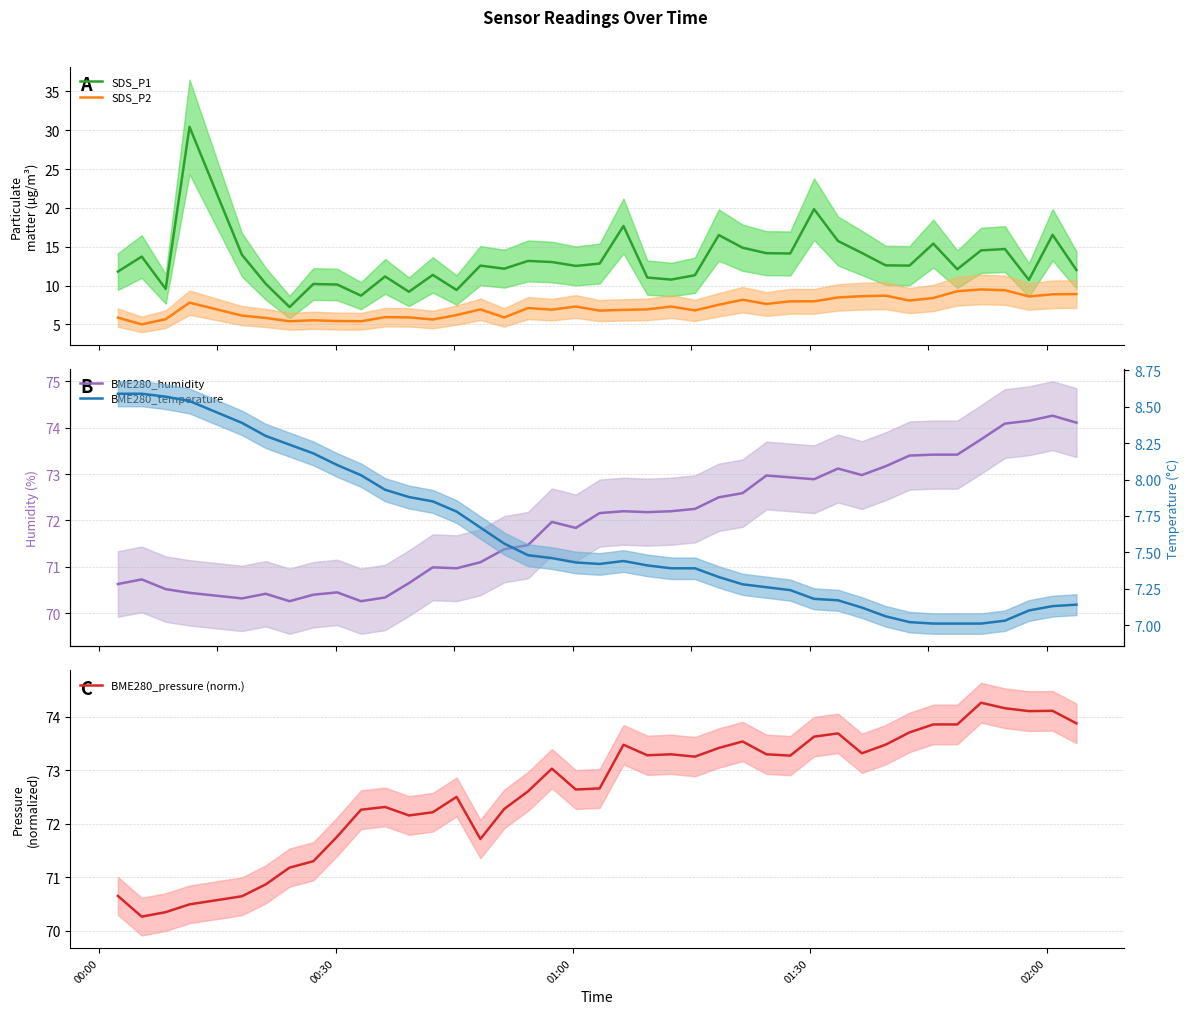

True or false: SDS_P2 and SDS_P1 intersect in this chart.

False